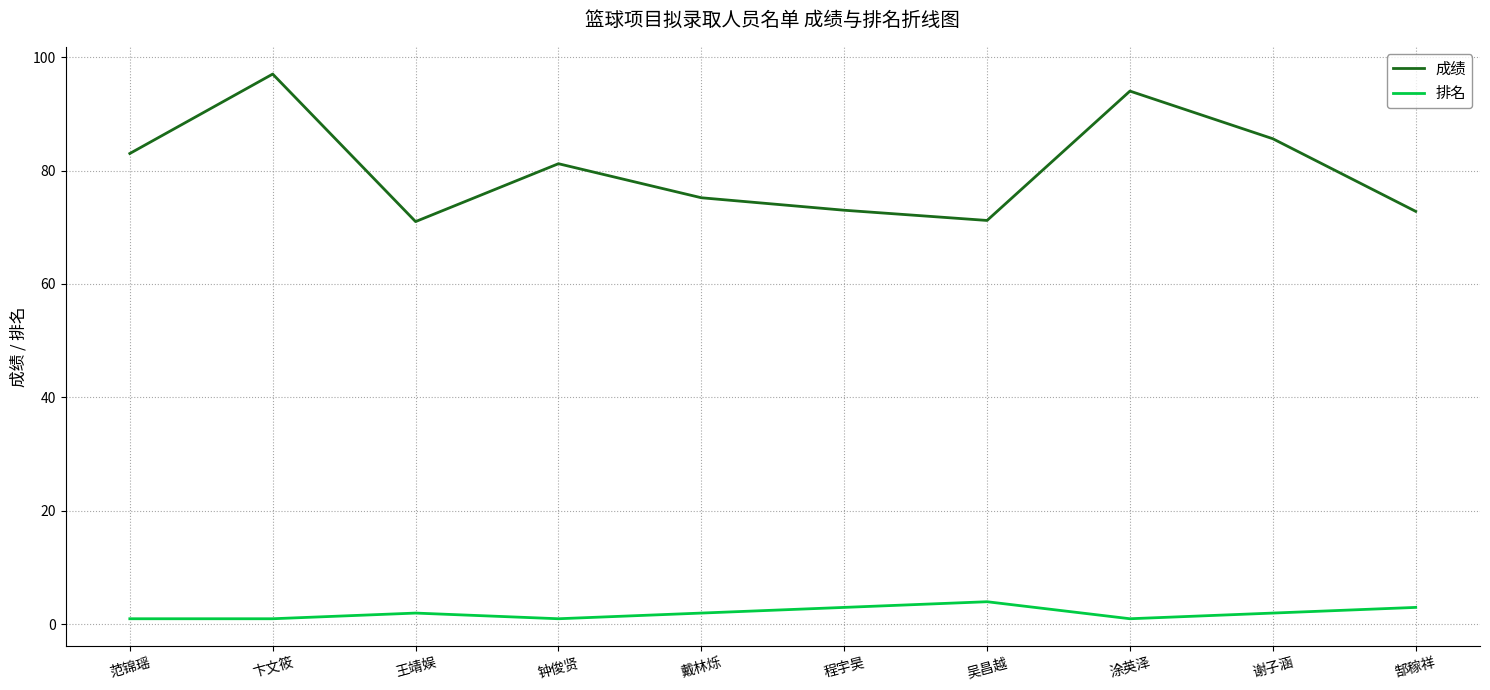

What are all the series names shown in the legend?

成绩, 排名